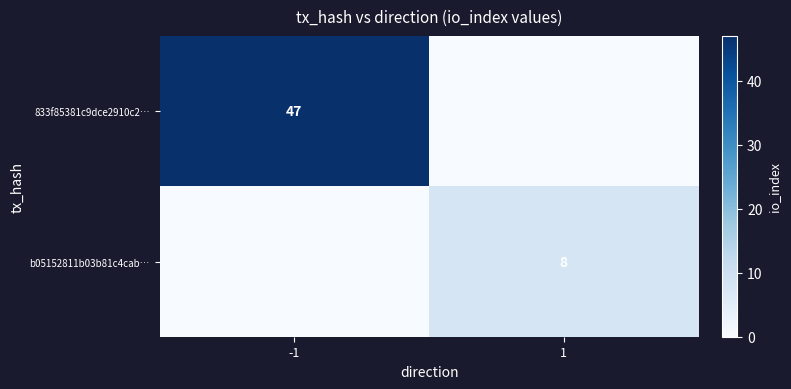

The value of b05152811b03b81c4cab… at 1 is 8. True or false?

True